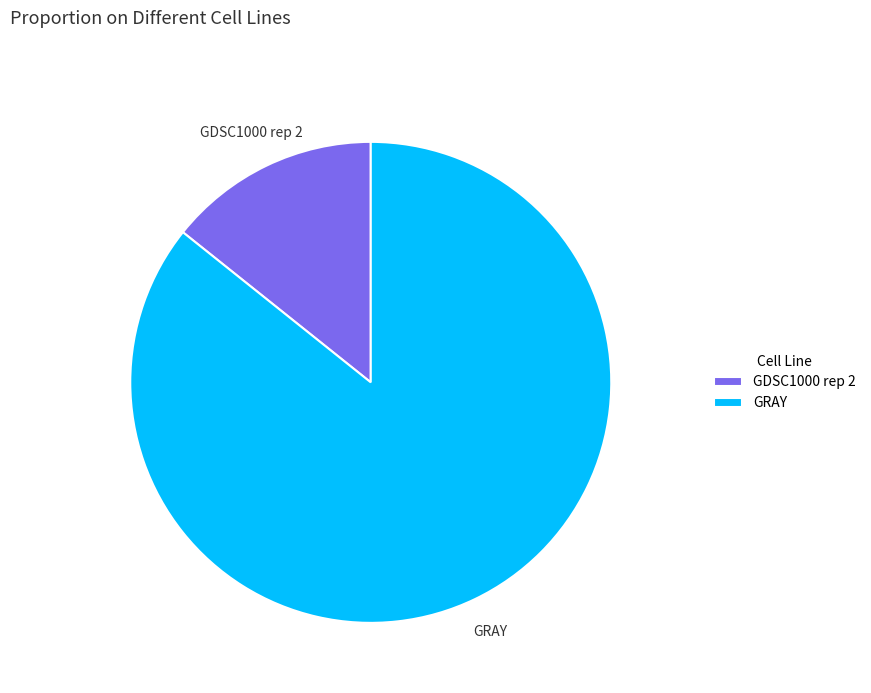

What is the ratio of the value at GRAY to the value at GDSC1000 rep 2?

6.0